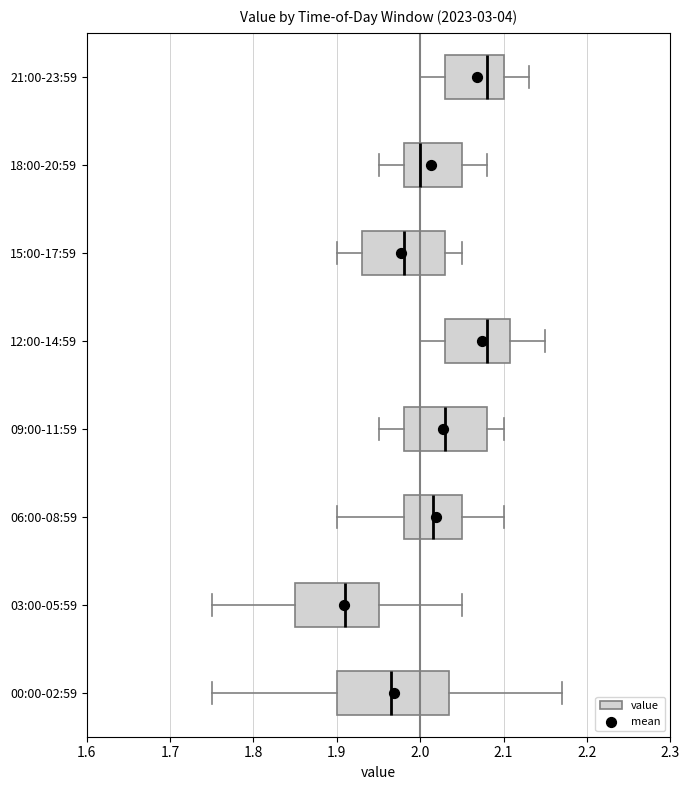

Where does the left whisker of the box for 21:00-23:59 end on the x-axis? The values are not printed on the chart, so give them approximately, as read against the axis.

2.00